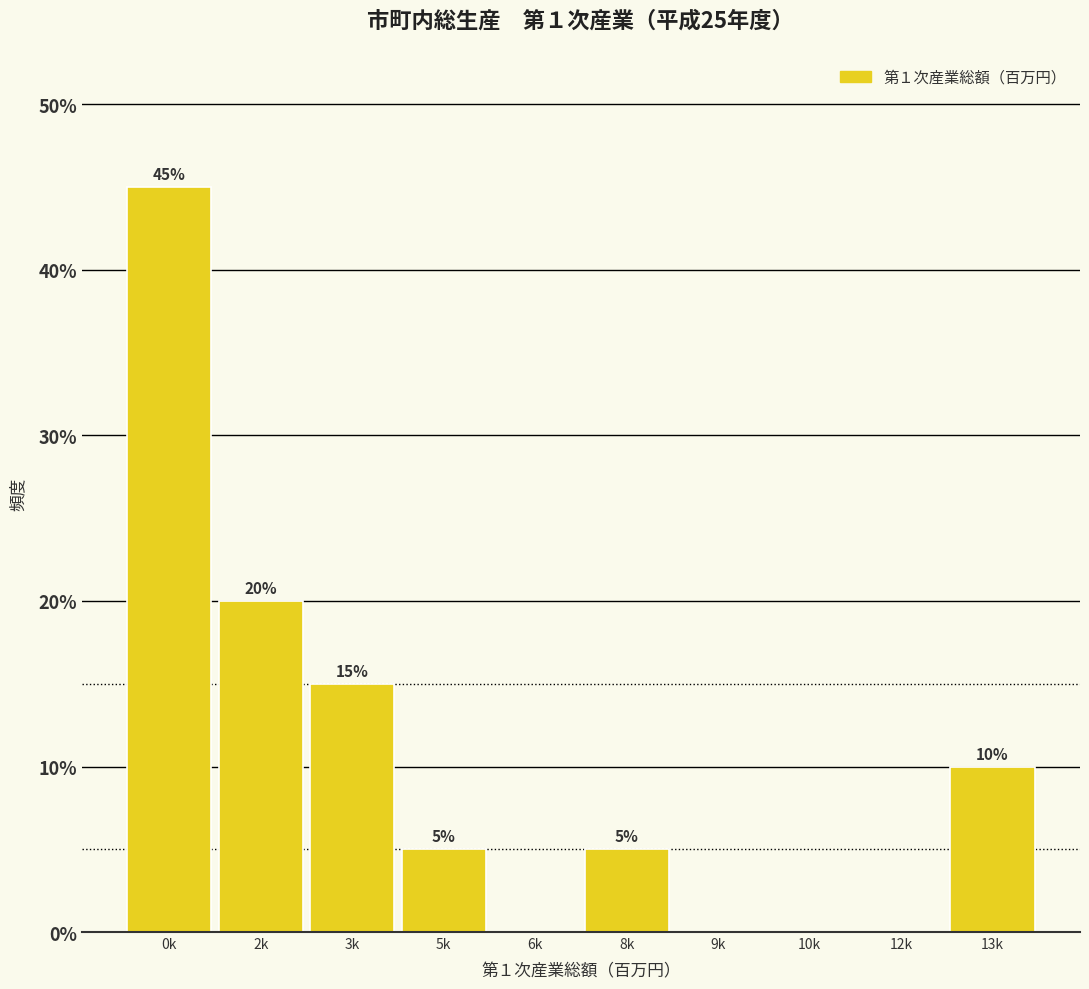

Reading left to right, list all the values displayed in this chart.

0k=45	2k=20	3k=15	5k=5	6k=0	8k=5	9k=0	10k=0	12k=0	13k=10